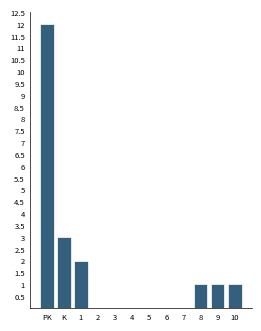

Reading left to right, extract all data points from this chart.

PK=12	K=3	1=2	2=0	3=0	4=0	5=0	6=0	7=0	8=1	9=1	10=1